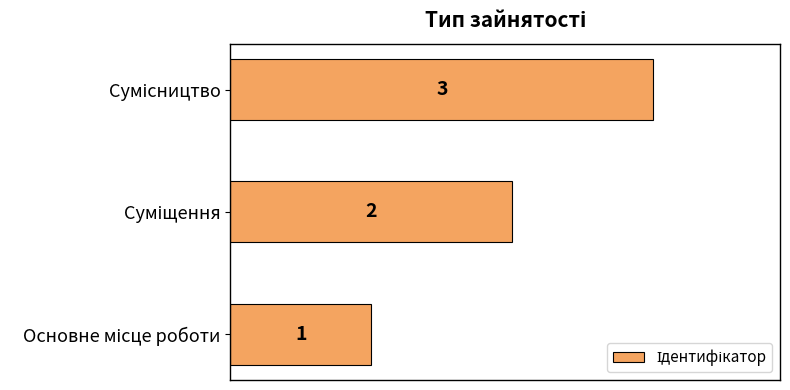

What is the greatest value displayed?

3